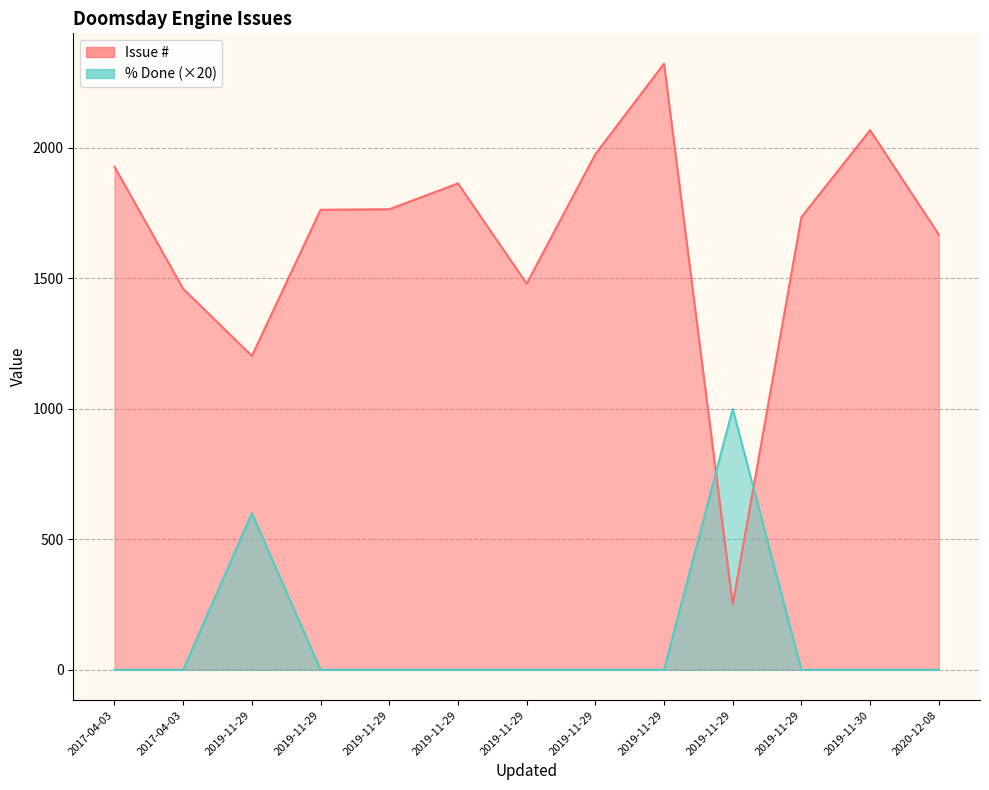

Which series changed the most between 2019-11-30 and 2019-11-29 20:20?

Issue #